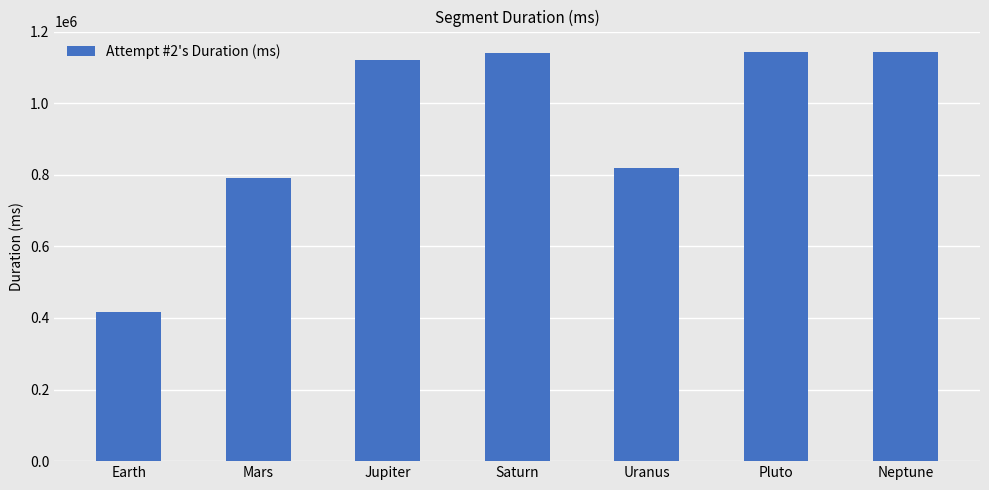

How many bars are there in total?

7